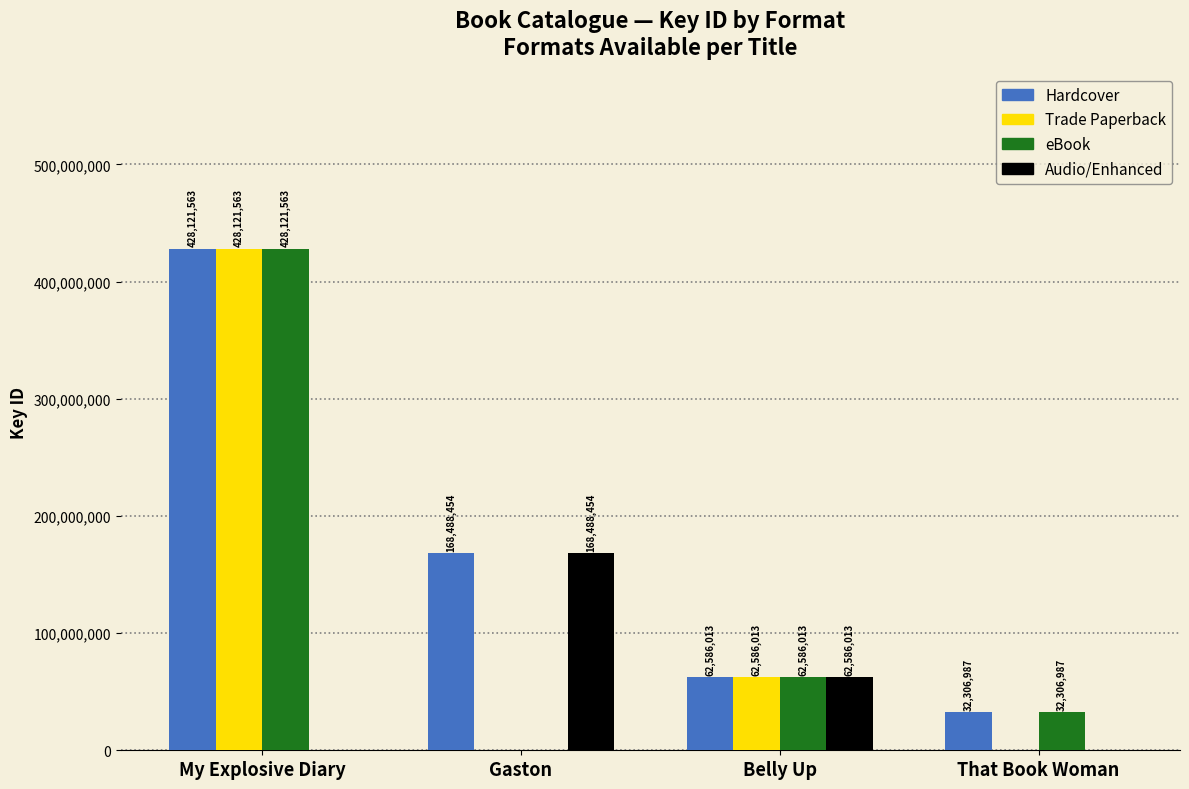

Which series has the largest total across all categories?

Hardcover